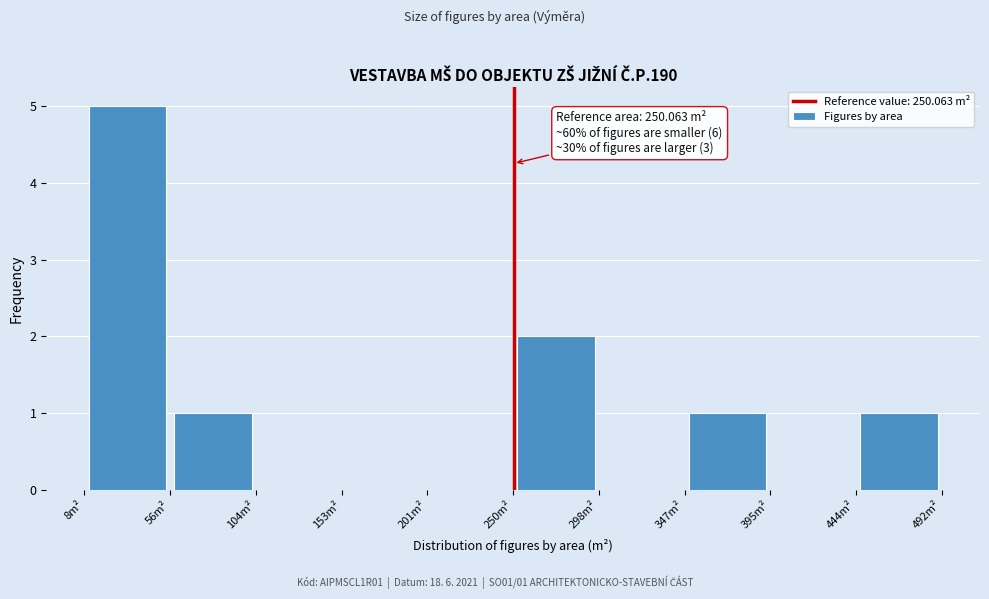

Which range on the x-axis has the tallest bar?

10 to 55